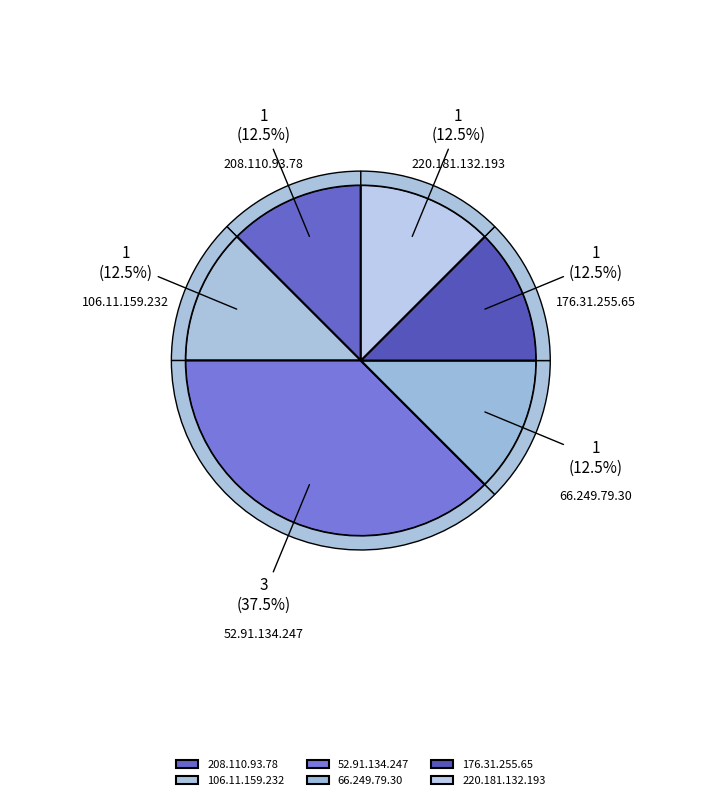

Combined, what portion of the pie is 66.249.79.30 and 52.91.134.247?

50.0%